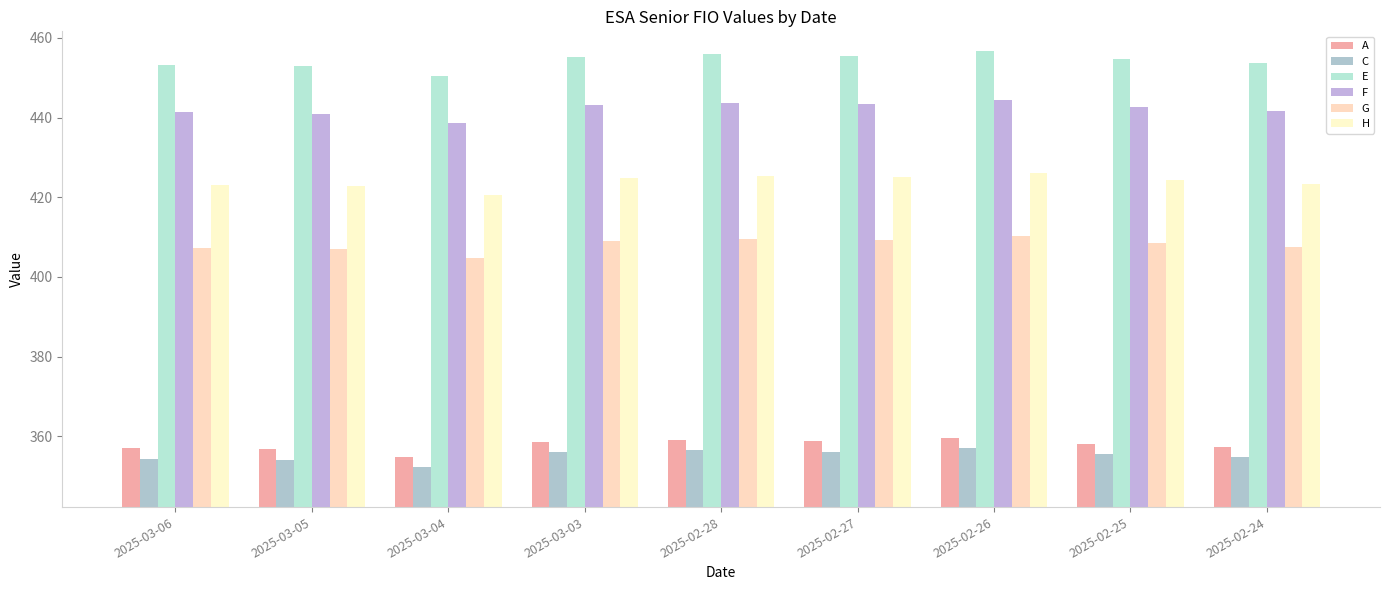

What position from the right is 2025-03-05?

8